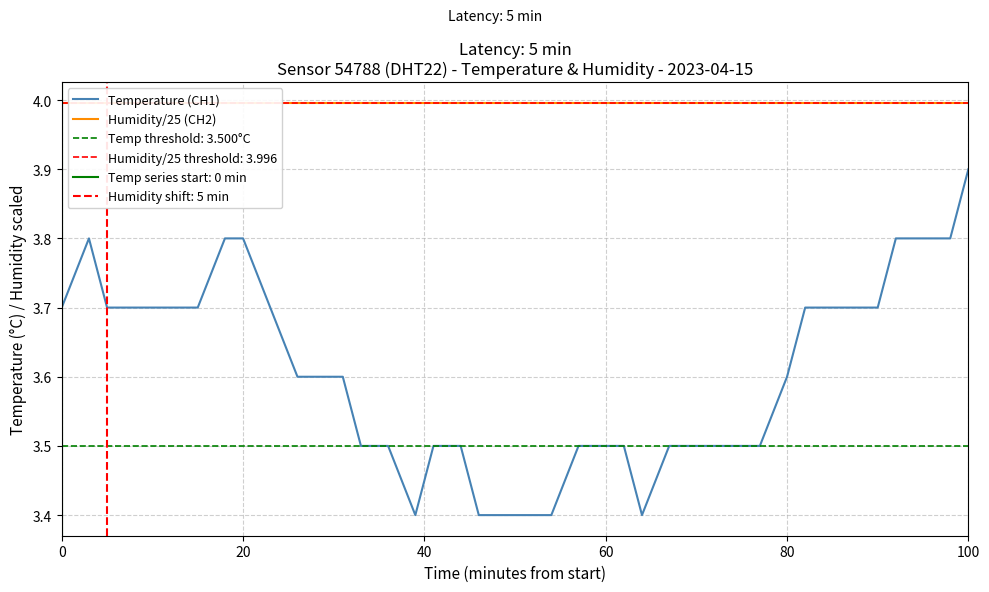

Is this an area chart (filled region under the line)?

No